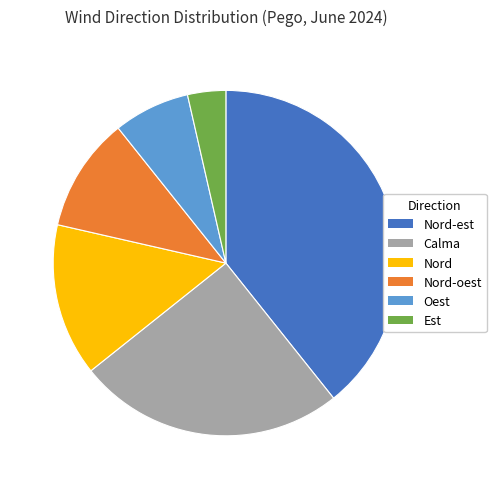

Does Calma represent more than half of the total?

No